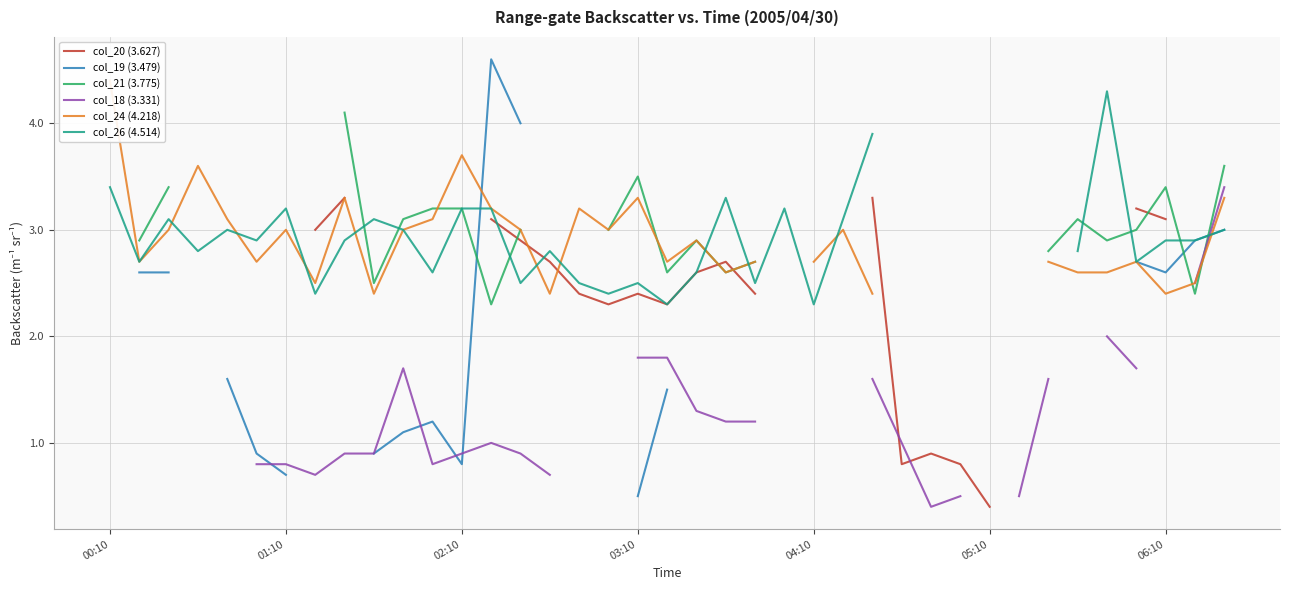

What is the highest value of the col_26 (4.514) series?

4.3